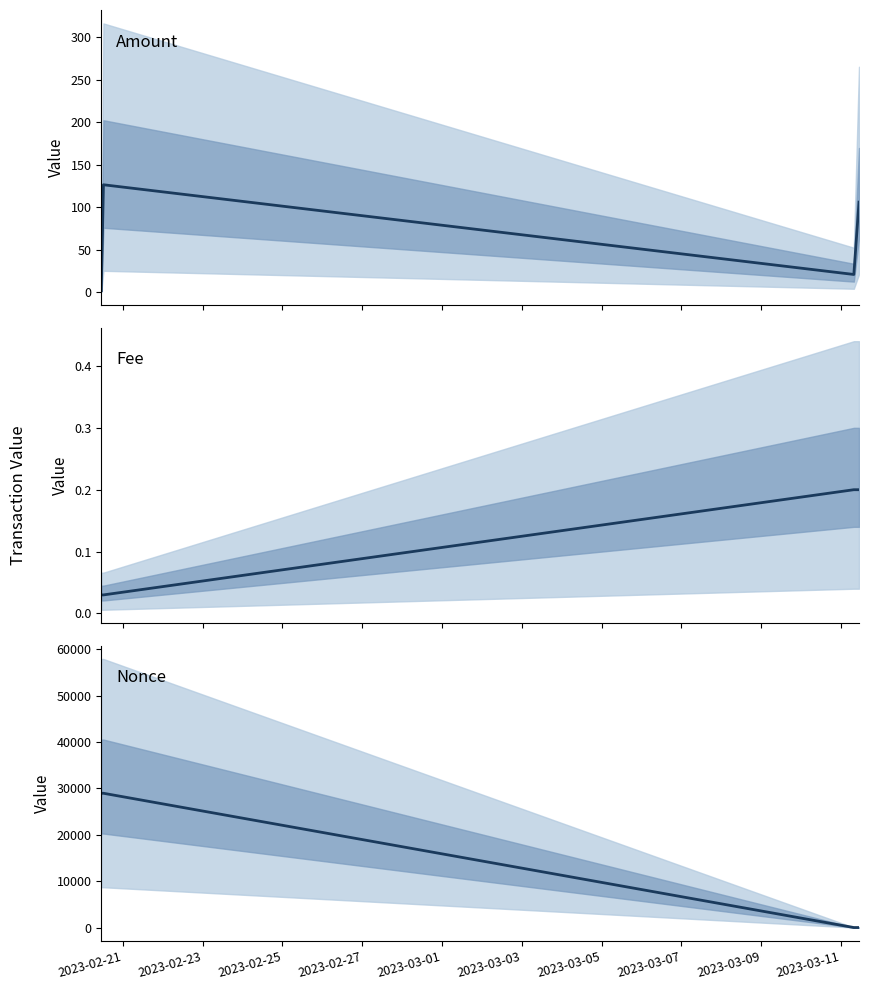

What is the difference between the maximum and minimum values in the Fee series?

0.2